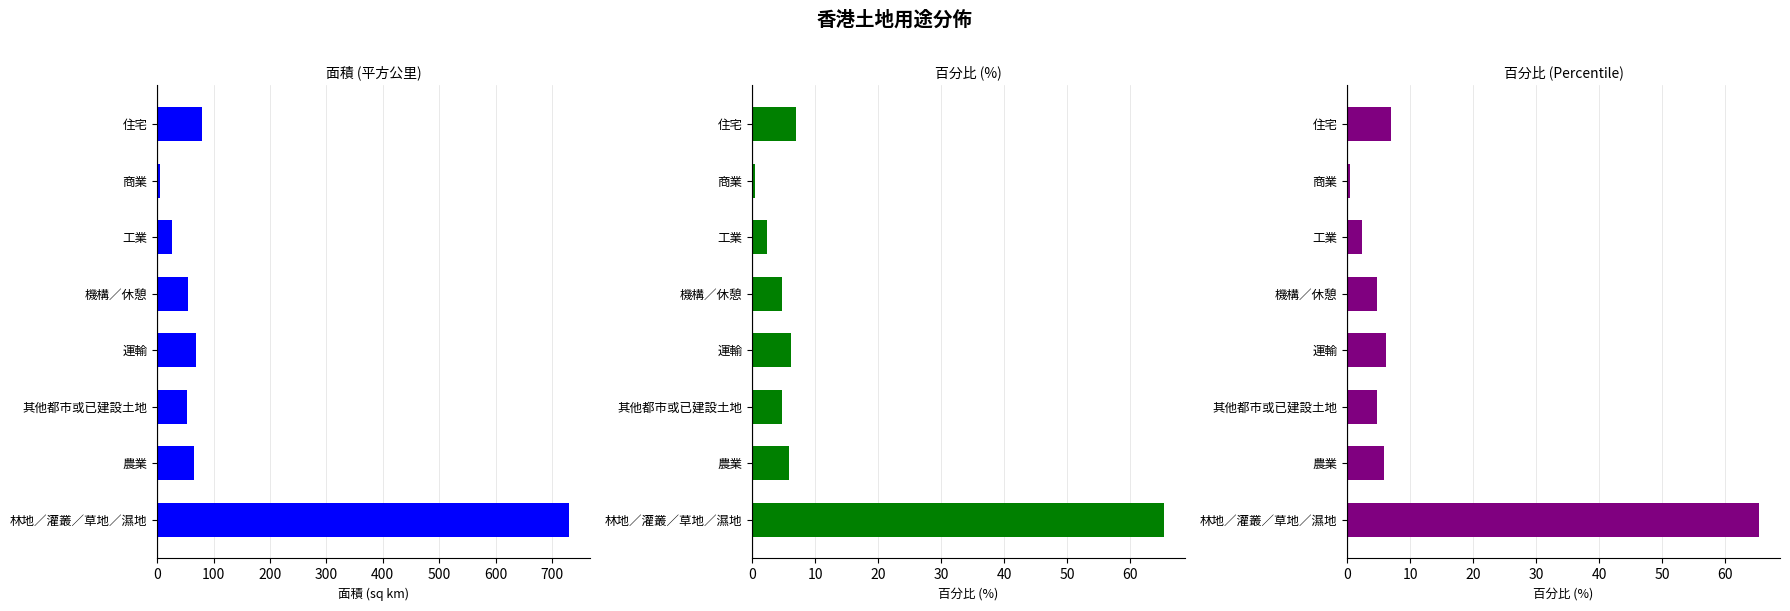

Which series has the largest range (max minus min)?

面積 (平方公里)